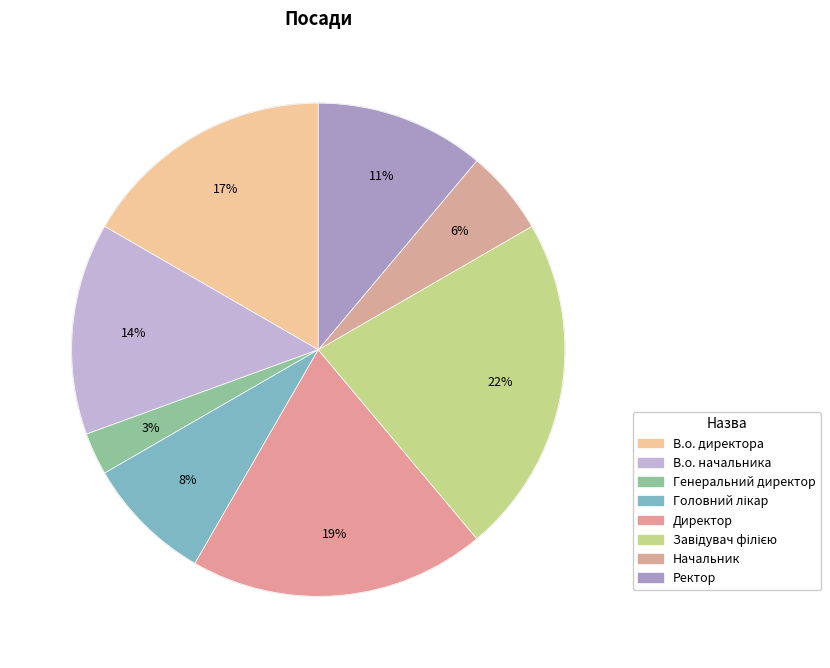

What is the smallest slice in the pie chart?

Генеральний директор